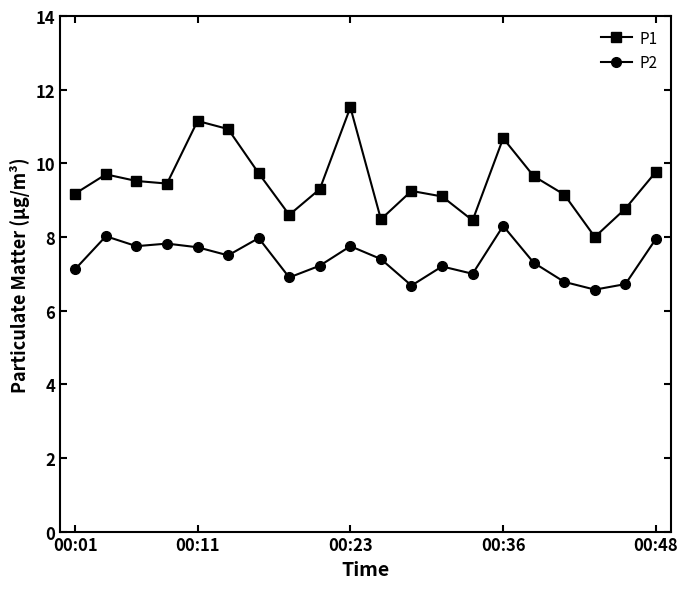

What is the average value of the P2 series?

7.4